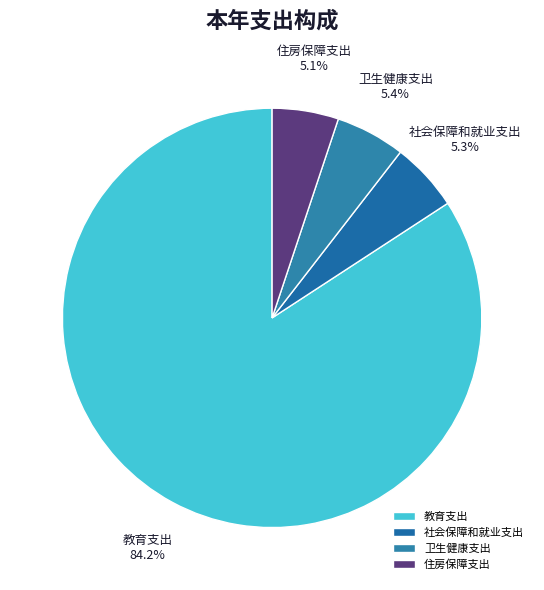

What percentage is the 社会保障和就业支出 slice, to the nearest percent?

5%